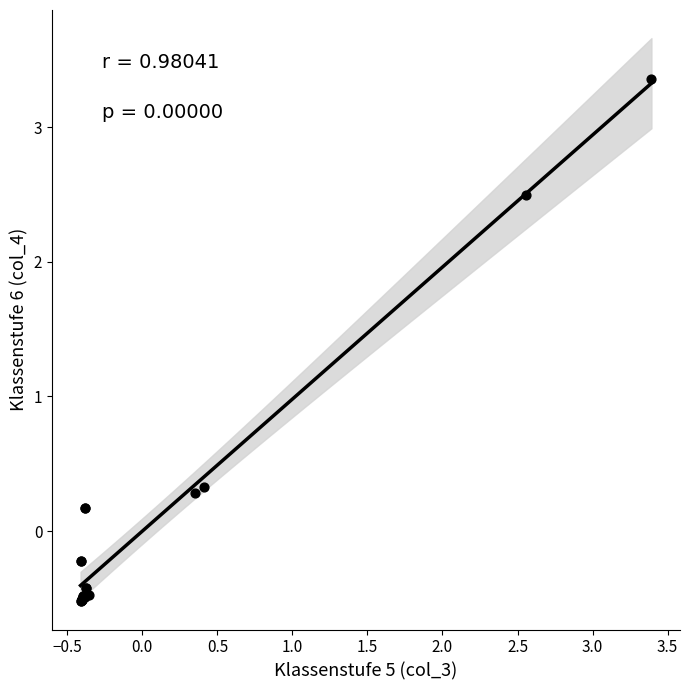

What Y value in the scatter plot is closest to 1?

0.3